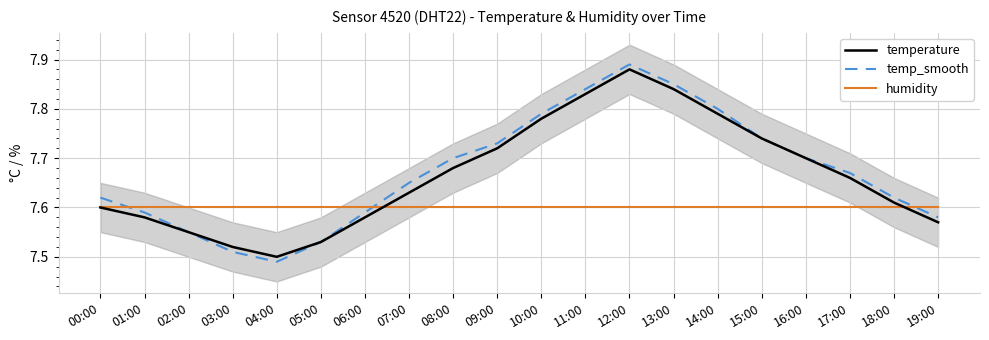

What position from the right is 15:00?

5